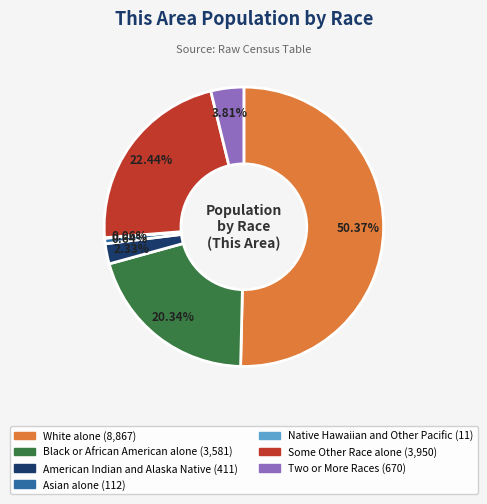

What is the largest slice in the pie chart?

White alone